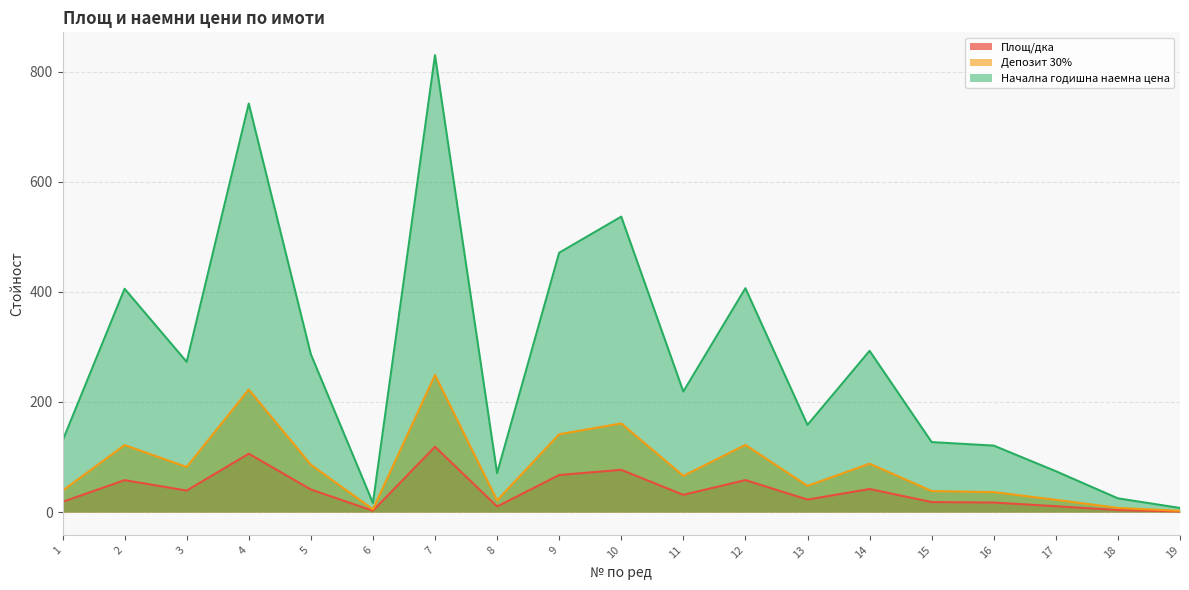

True or false: Площ/дка has more than 1 interior local peaks.

True